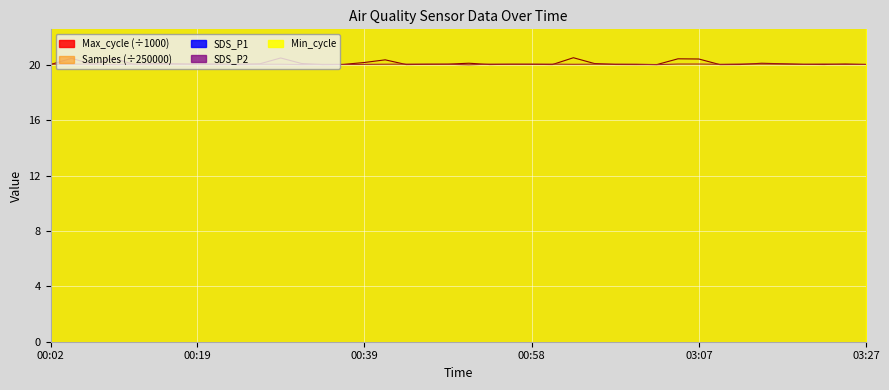

Which category has the lowest value in the SDS_P1 series?

00:53